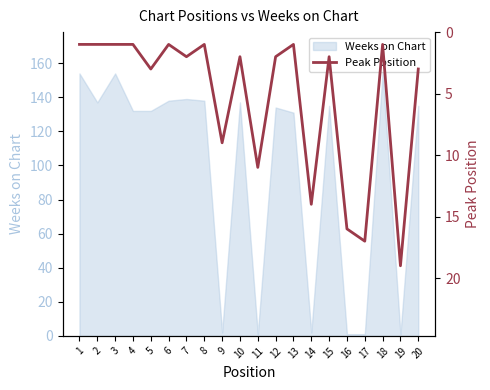

Reading left to right, list all the values displayed in this chart.

1	1	1	1	3	1	2	1	9	2	11	2	1	14	2	16	17	1	19	3